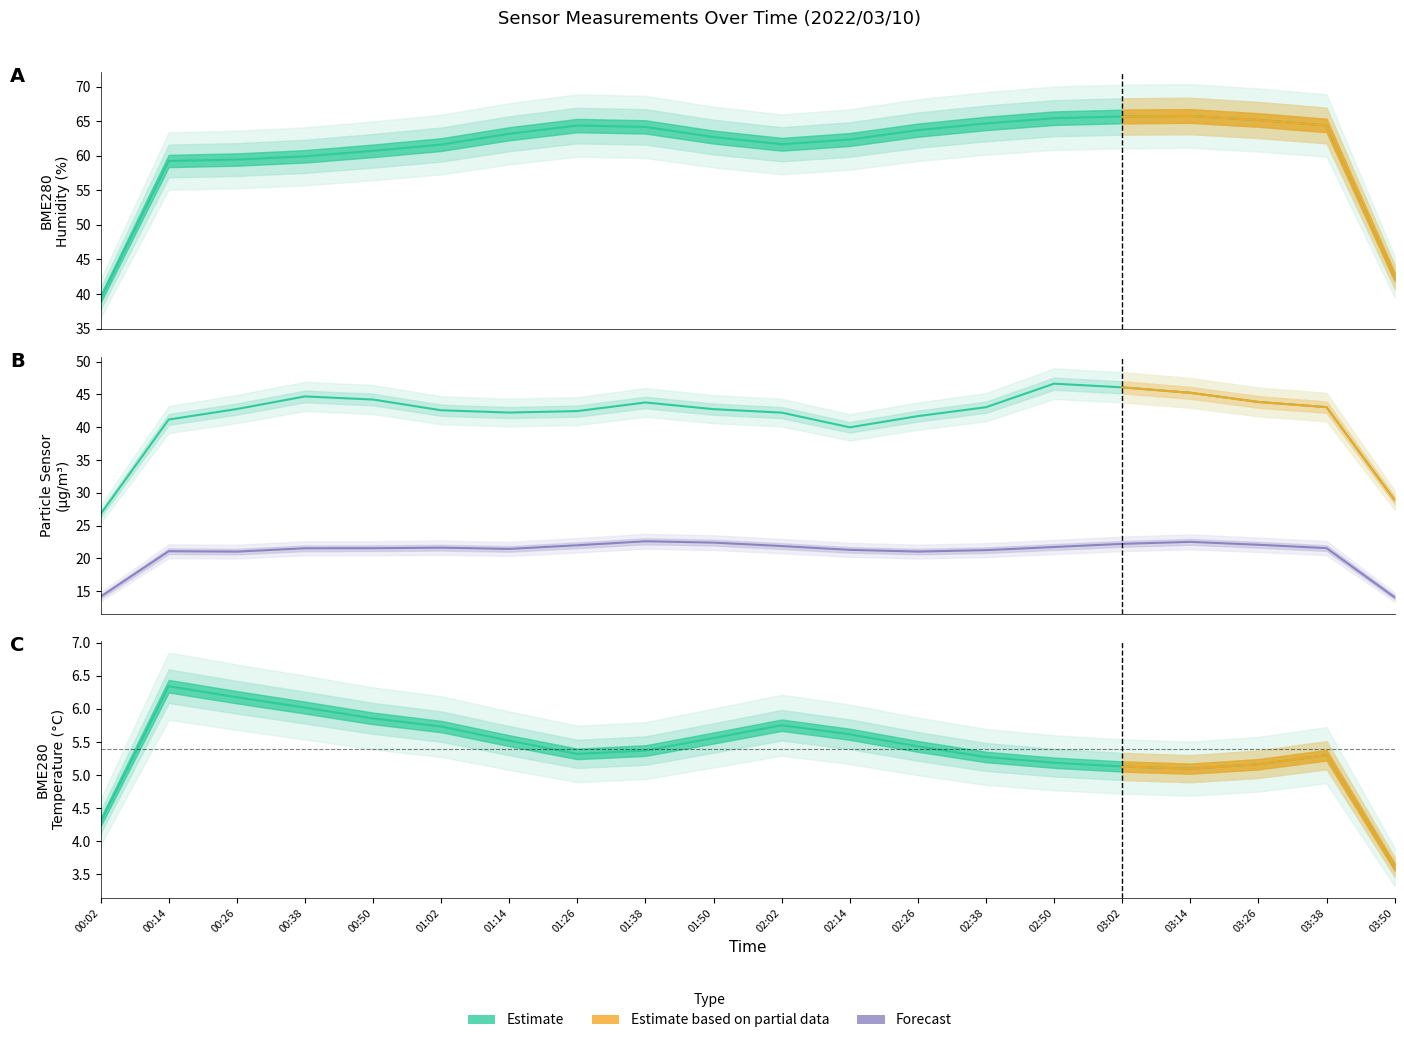

True or false: SDS_P2 and BME280_temperature intersect in this chart.

False